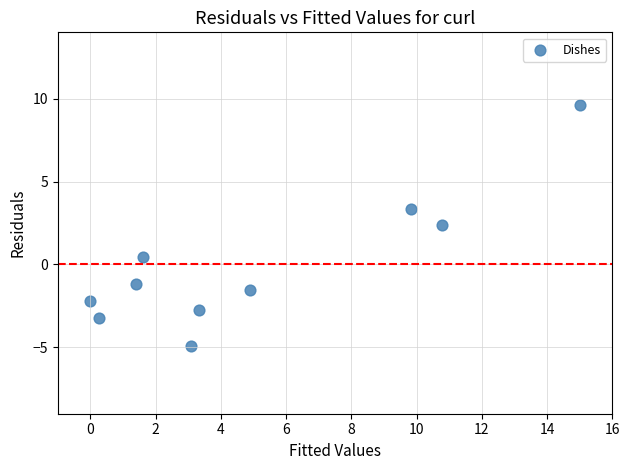

What Y value in the scatter plot is closest to 2?

2.4